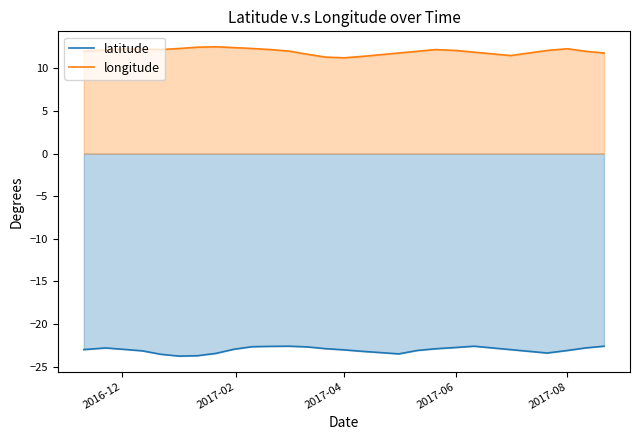

How many series are shown in this chart?

2